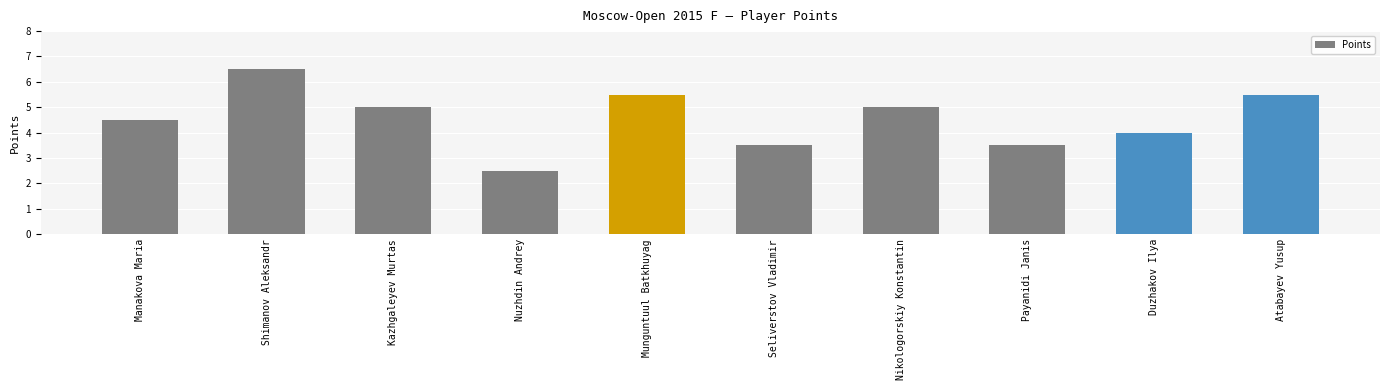

Reading left to right, what are all the values shown in this chart?

4.5	6.5	5.0	2.5	5.5	3.5	5.0	3.5	4.0	5.5